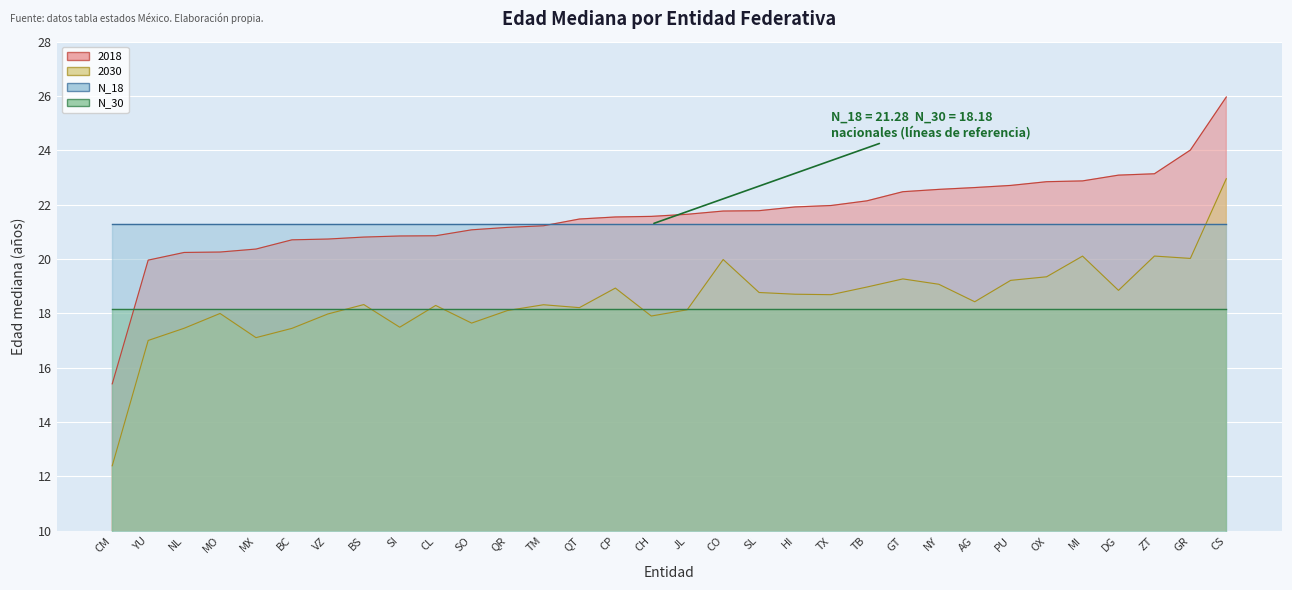

What is the total value across all series at VZ?

78.2